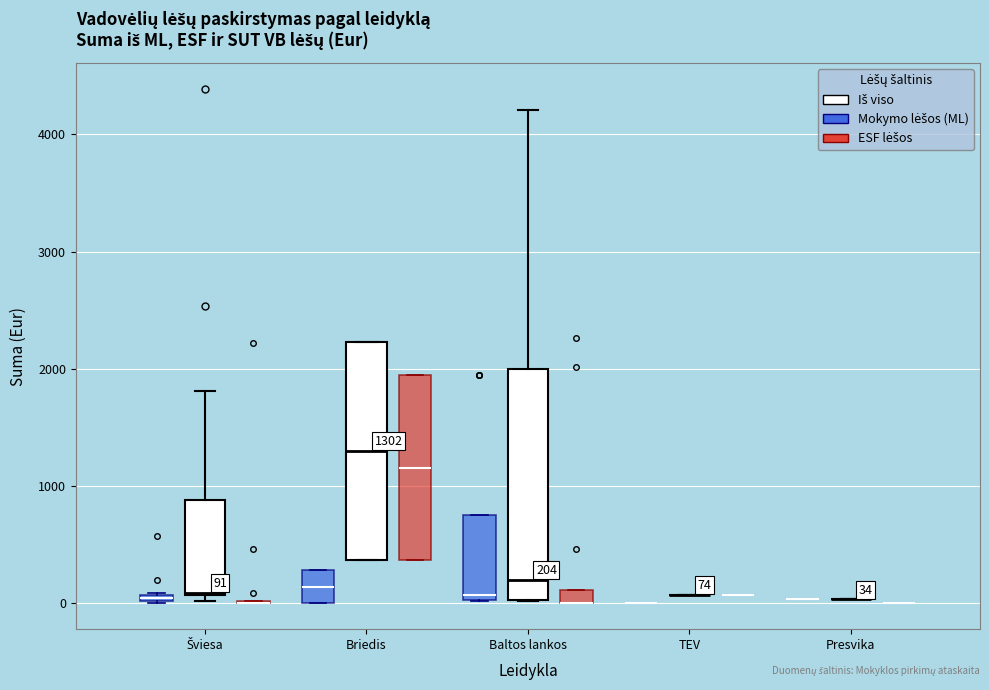

Which box is the tallest, from its lower edge to its upper edge?

Baltos lankos (Iš viso)